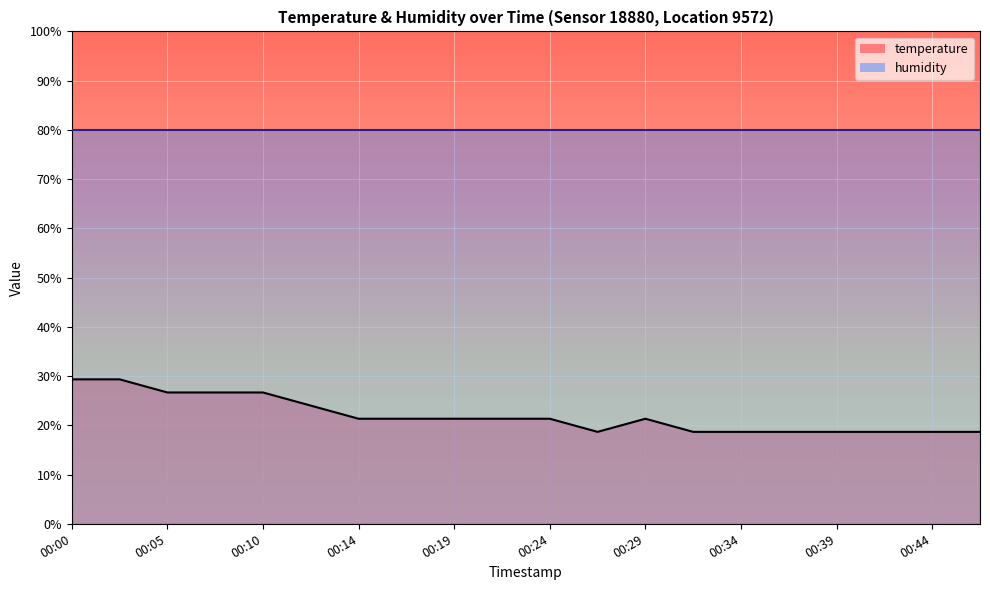

Which label corresponds to the largest value in the chart?

00:00